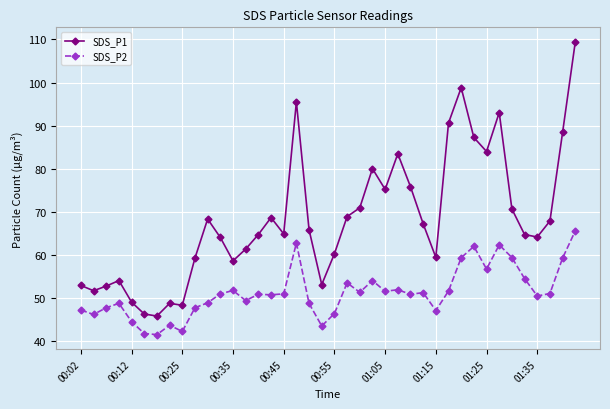

What is the value of the SDS_P2 point at the 15th from the left?

50.9